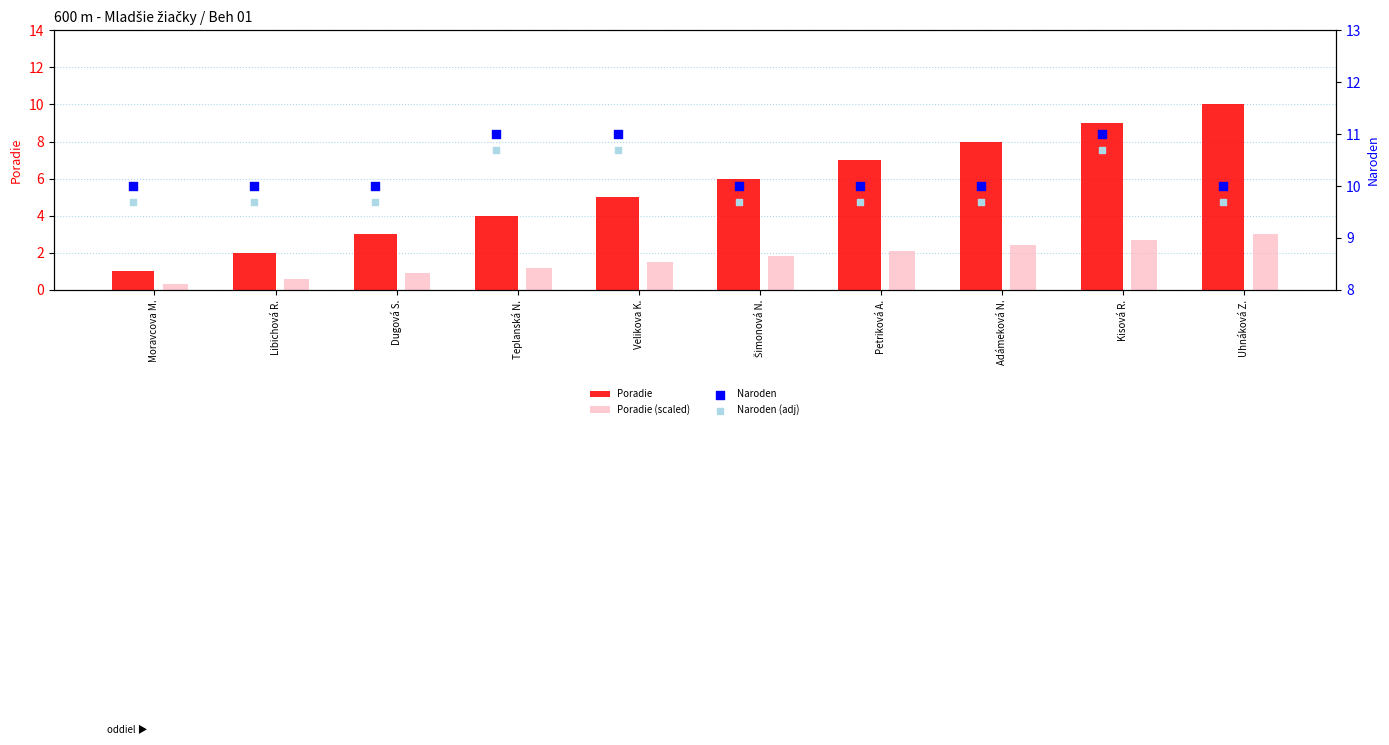

Which series contains the highest Y value?

Naroden